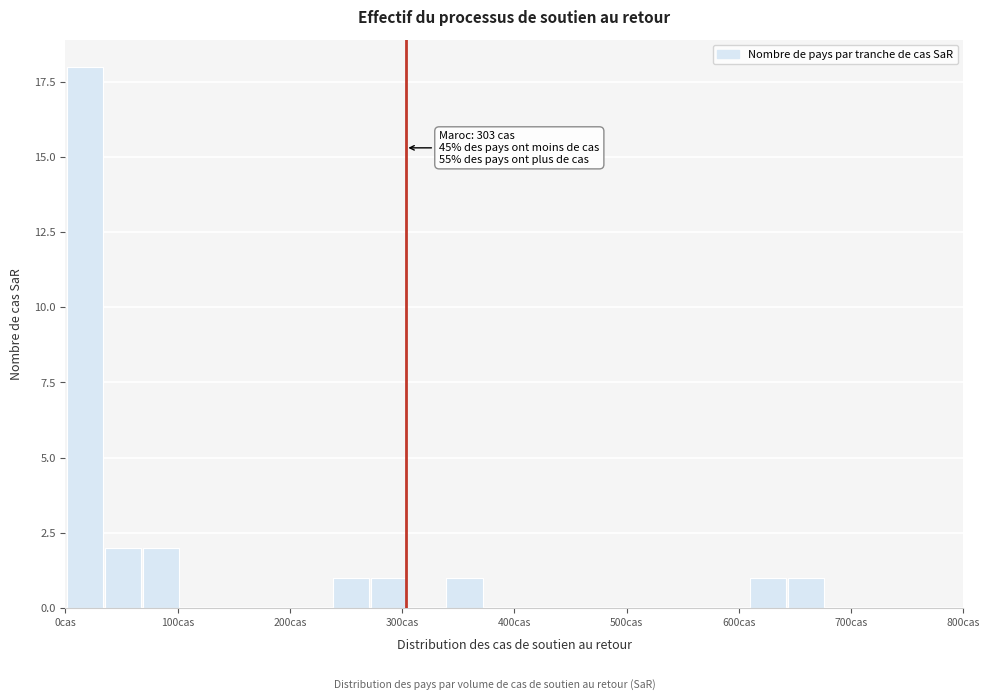

Read against the x-axis, roughly where is the centre of the tallest bar?

20